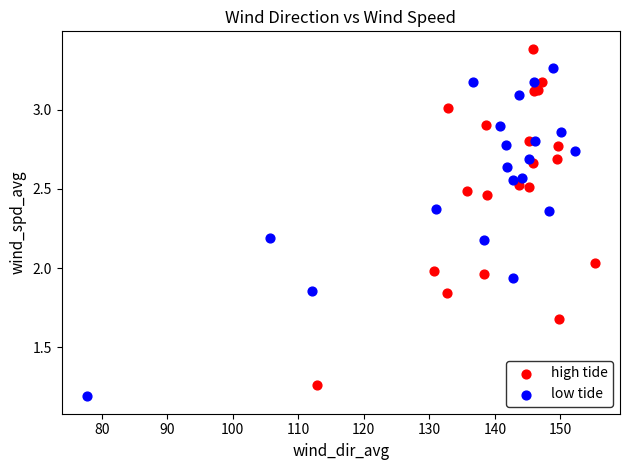

Which series contains the lowest Y value?

low tide